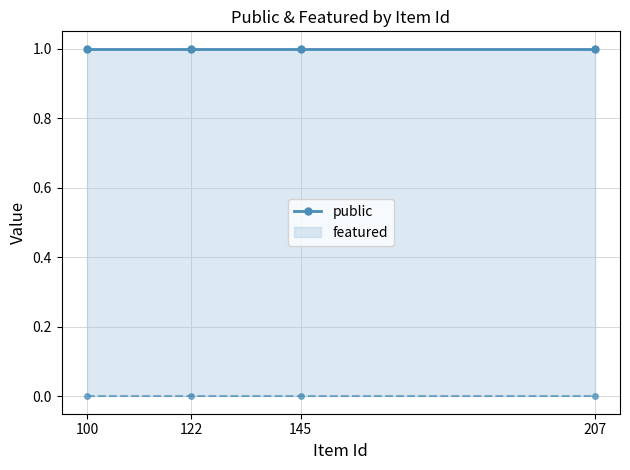

True or false: public and featured cross at least once.

False